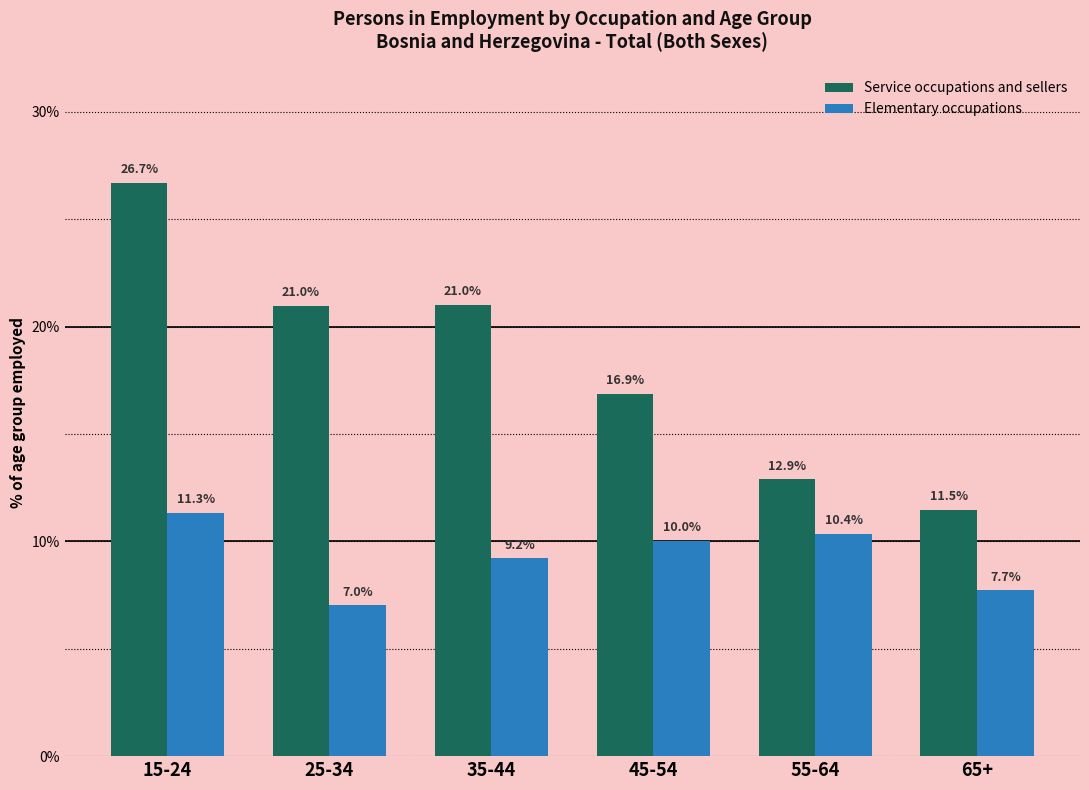

Rank the series by their average value, from lowest to highest.

Elementary occupations, Service occupations and sellers